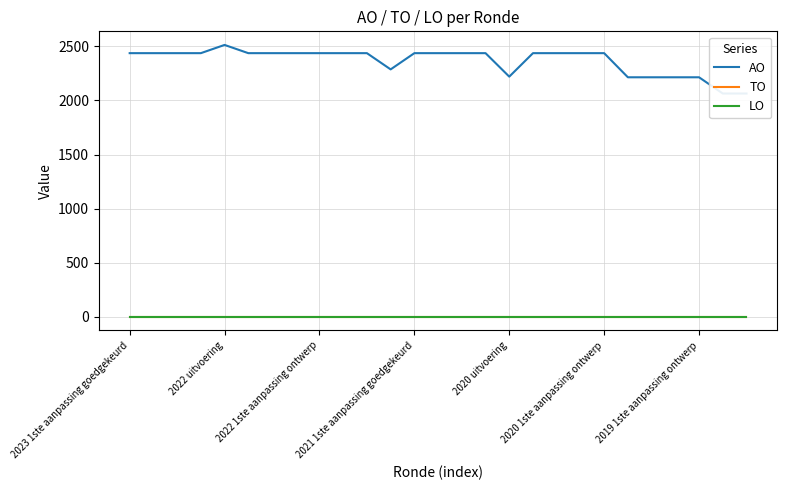

Reading left to right, what are all the values shown in this chart?

AO: 2437	2437	2437	2437	2513	2437	2437	2437	2437	2437	2437	2287	2437	2437	2437	2437	2220	2437	2437	2437	2437	2214	2214	2214	2214	2064	2064
TO: 0	0	0	0	0	0	0	0	0	0	0	0	0	0	0	0	0	0	0	0	0	0	0	0	0	0	0
LO: 0	0	0	0	0	0	0	0	0	0	0	0	0	0	0	0	0	0	0	0	0	0	0	0	0	0	0